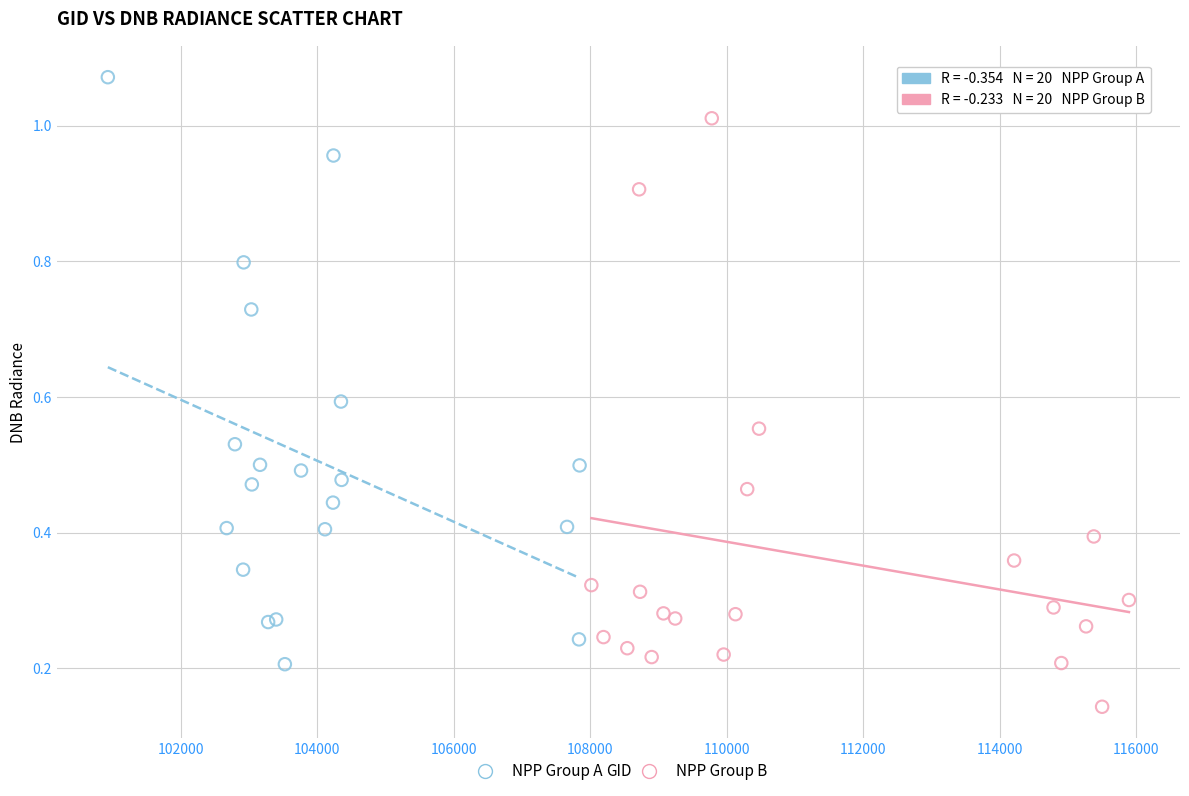

Which series reaches the minimum Y coordinate?

NPP Group B